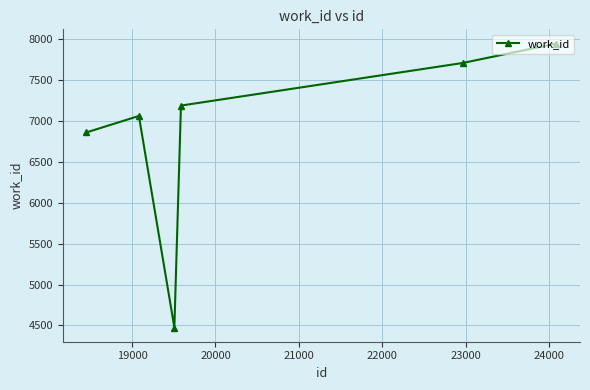

True or false: the data has more than 1 interior local peaks.

False